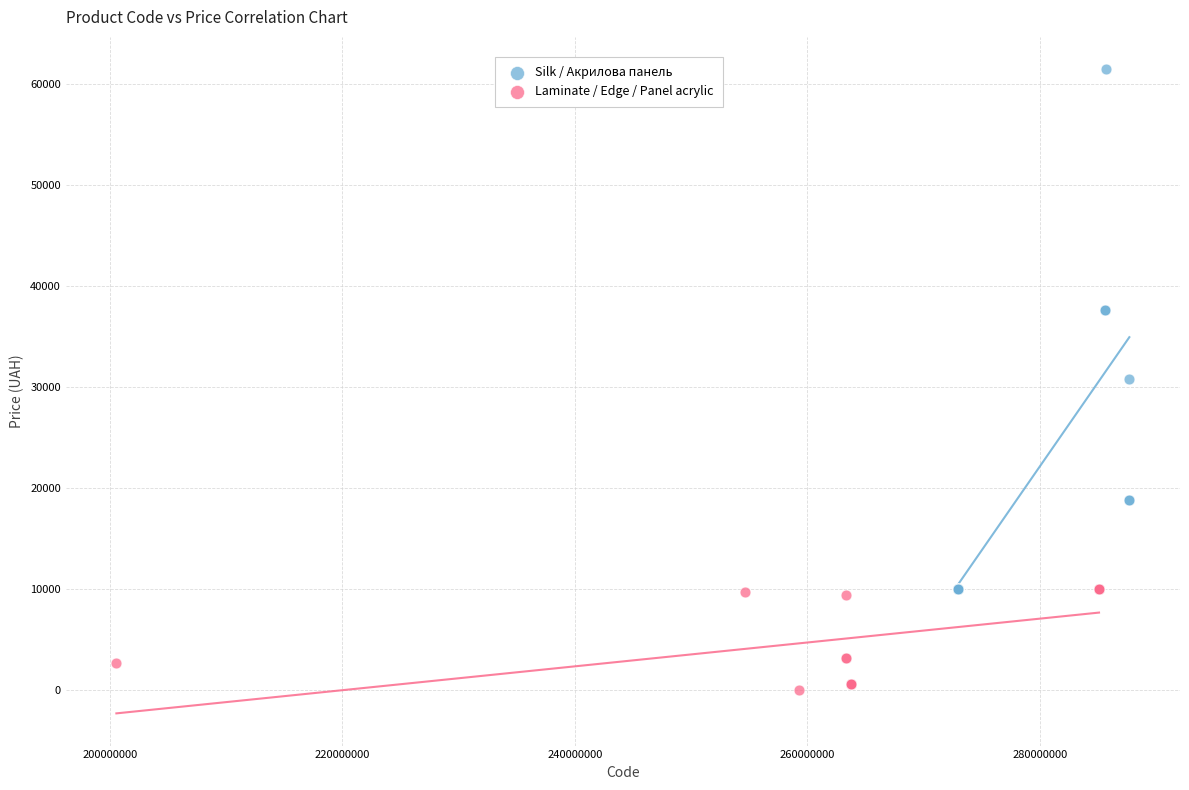

Which series reaches the minimum Y coordinate?

Laminate / Edge / Panel acrylic